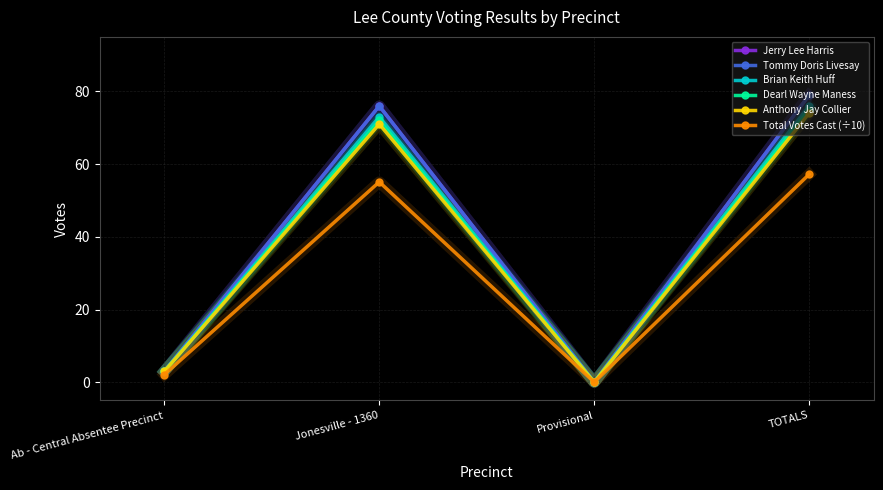

What is the average value of the Jerry Lee Harris series?

39.5